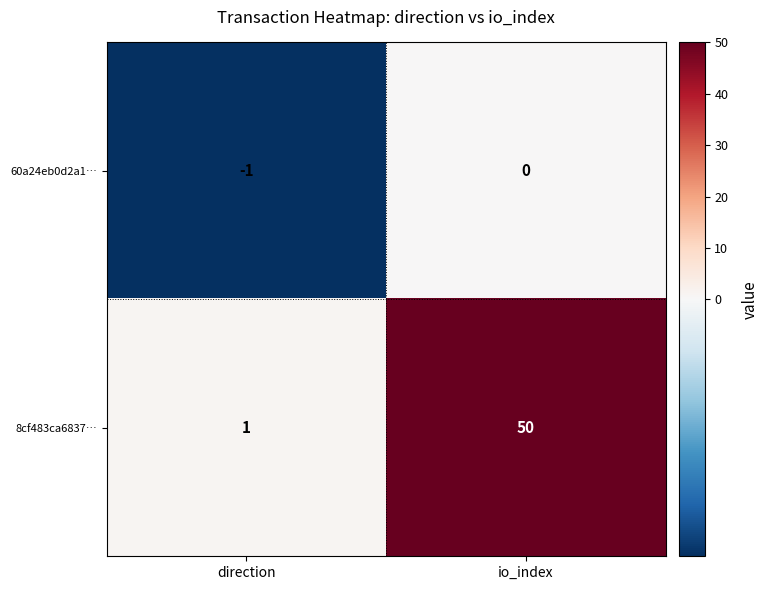

What is the difference between the maximum and minimum values in the 8cf483ca6837… series?

49